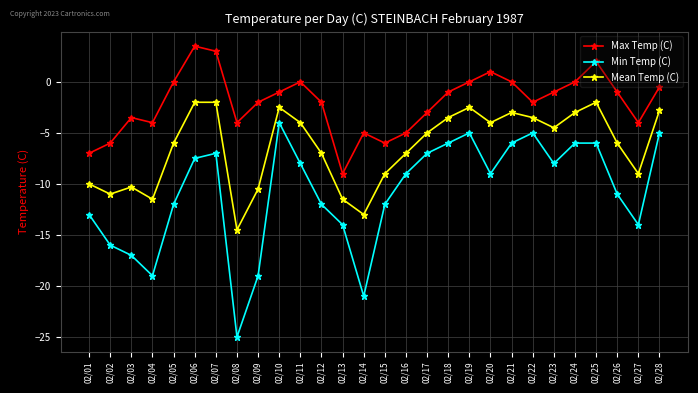

True or false: Mean Temp (C) and Min Temp (C) intersect in this chart.

False